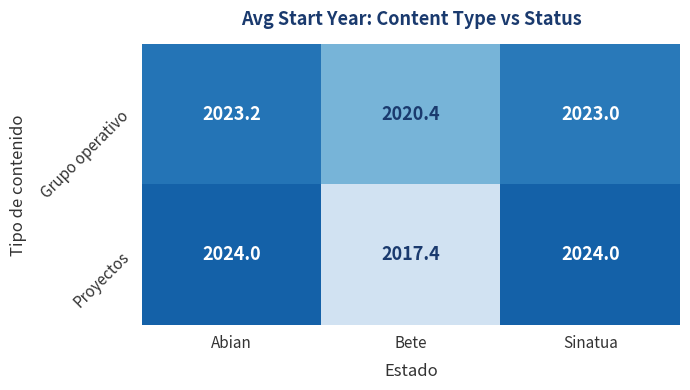

Which series has the largest range (max minus min)?

Proyectos